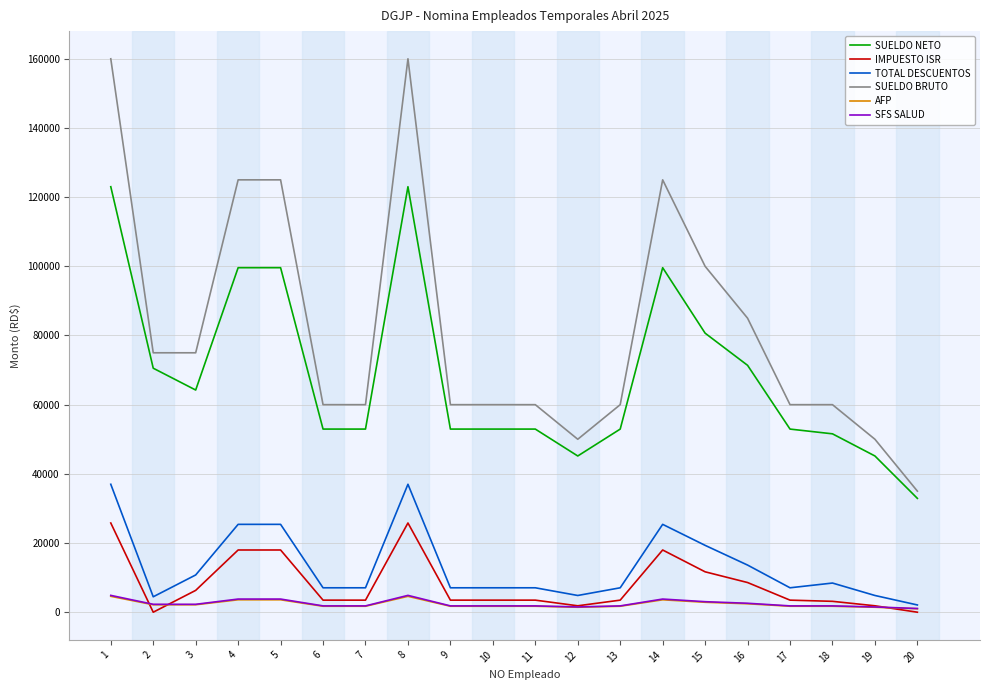

What is the total value across all series at 19?

104809.0